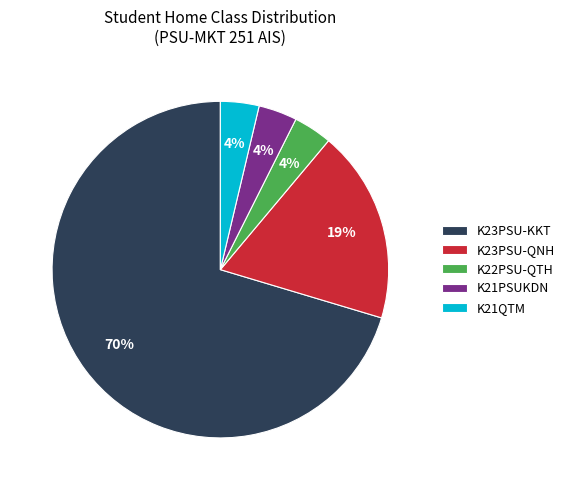

Combined, do K21QTM and K23PSU-QNH account for over 50%?

No